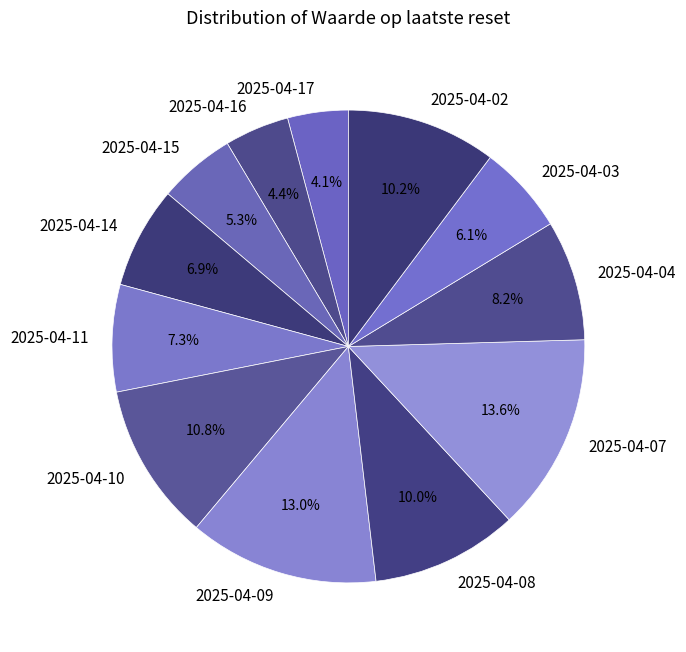

What percentage is the 2025-04-09 slice, to the nearest percent?

13%